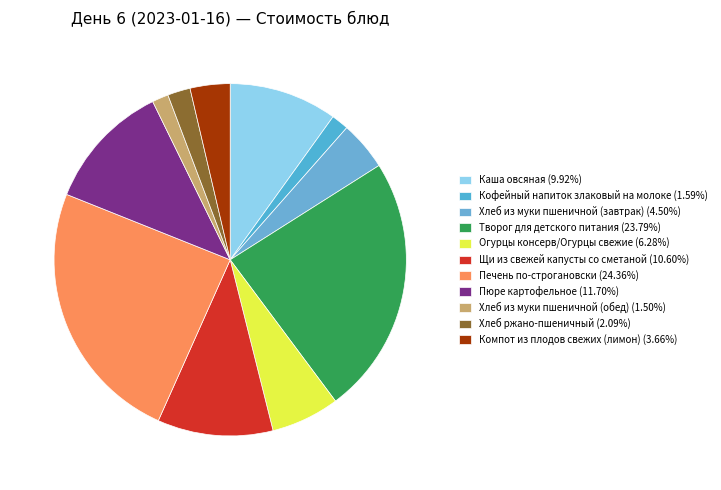

To the nearest percent, what is the difference between the largest and smallest slice percentages?

23%